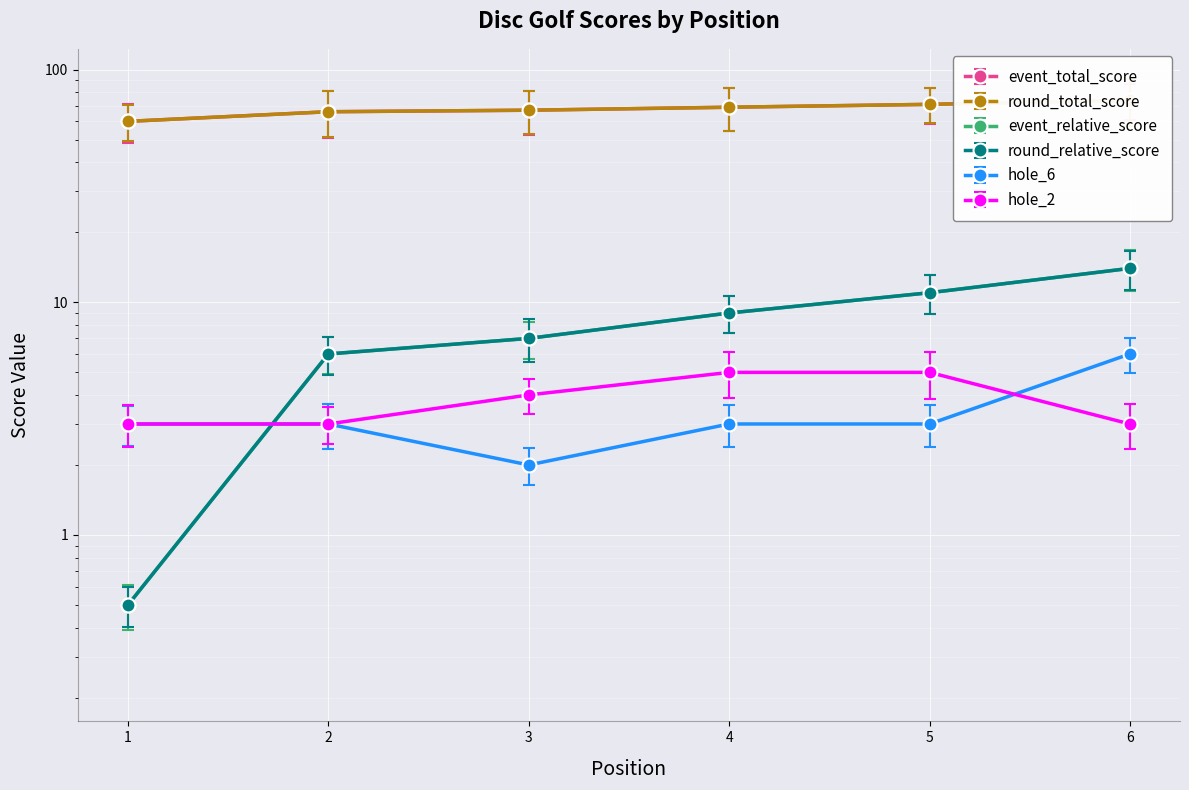

What are all the series names shown in the legend?

event_total_score, round_total_score, event_relative_score, round_relative_score, hole_6, hole_2